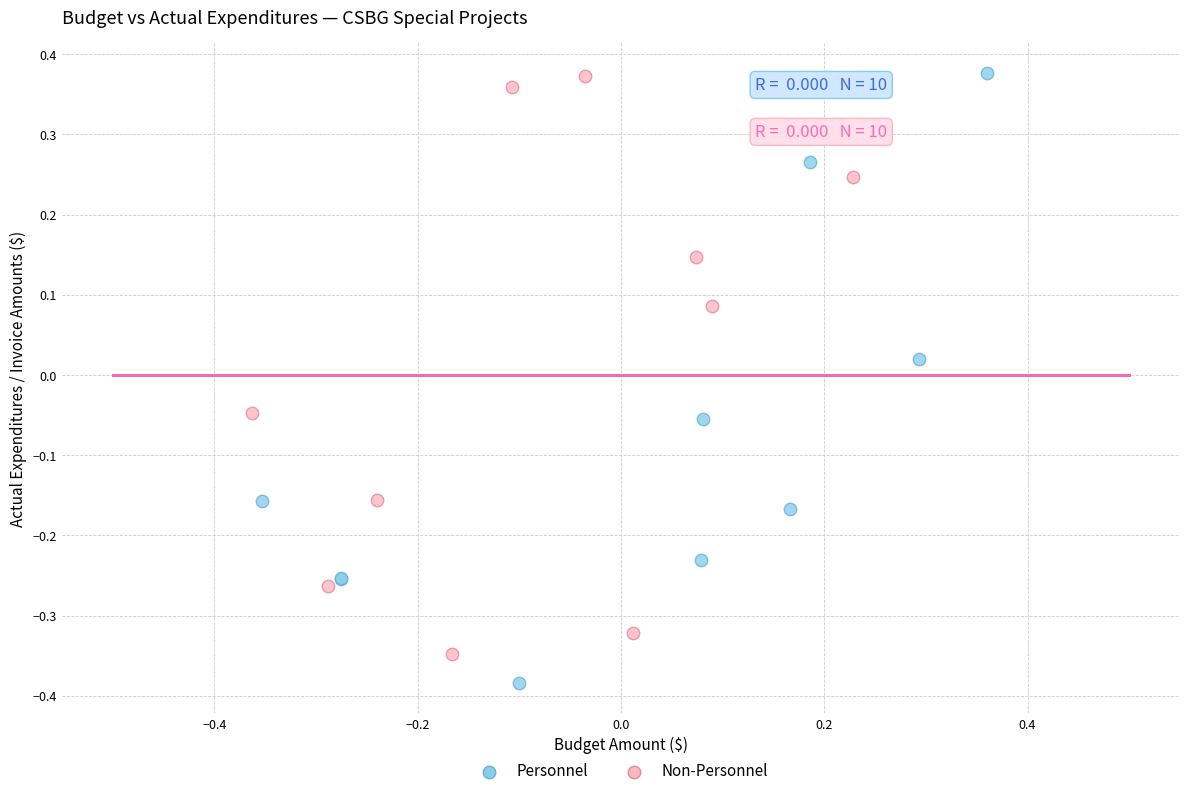

Which series contains the lowest Y value?

Personnel